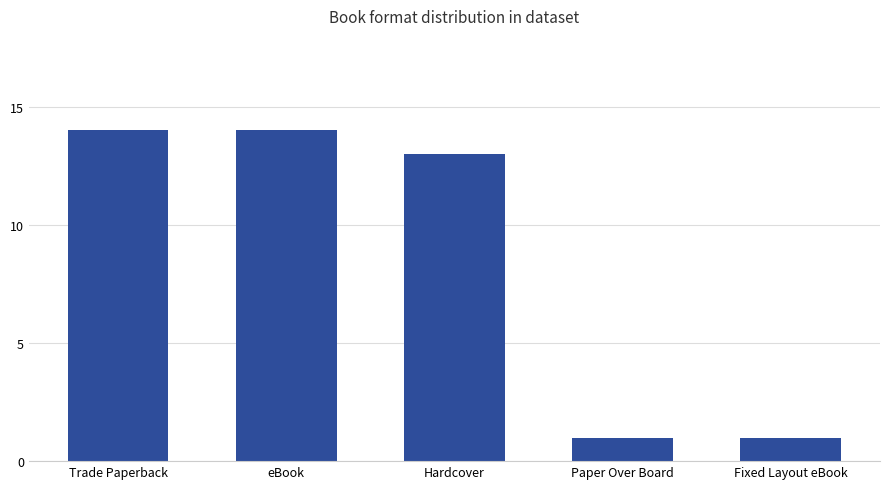

How many categories are shown in the chart?

5